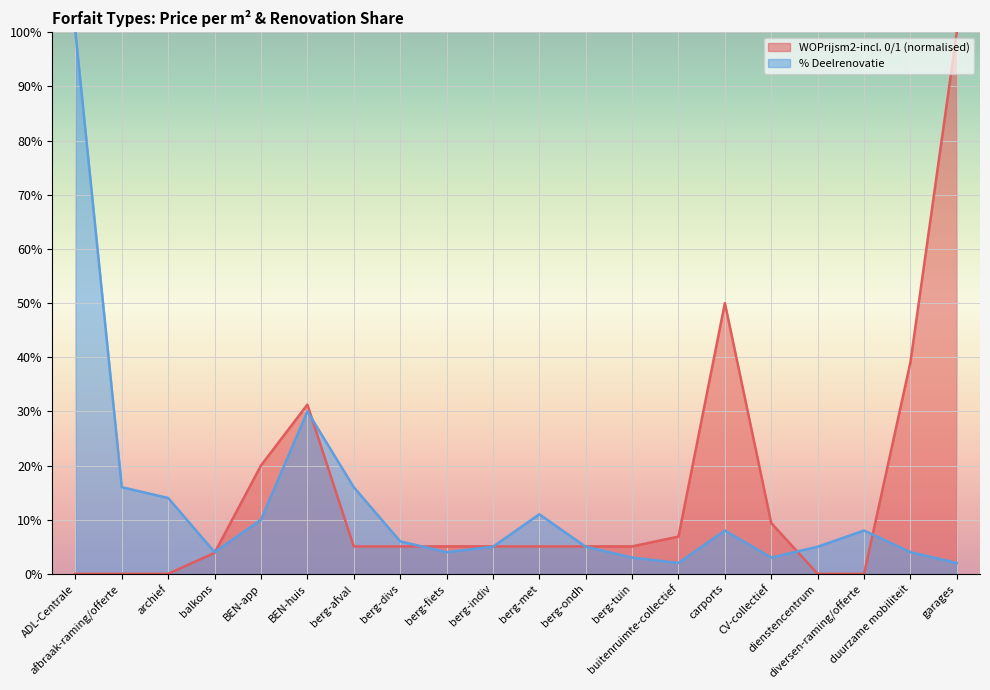

Rank the series by their average value, from lowest to highest.

% Deelrenovatie, WOPrijsm2-incl. 0/1